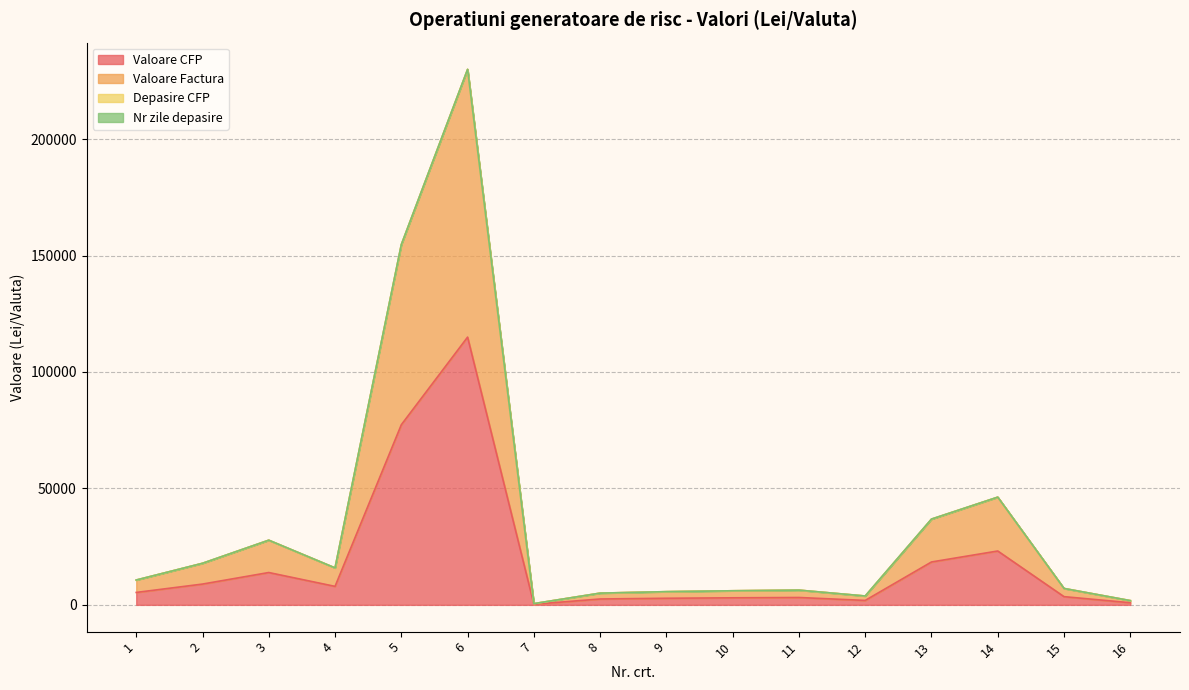

Does the chart have visible grid lines?

Yes